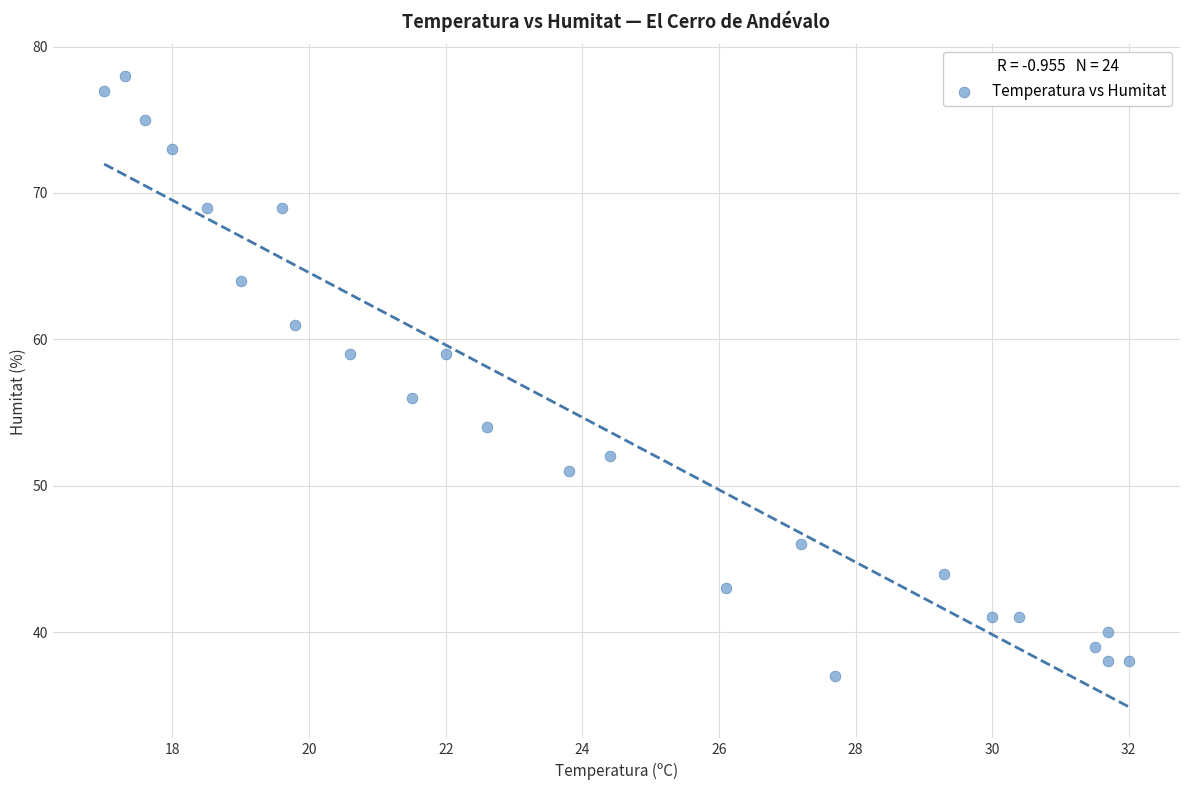

What Y value in the scatter plot is closest to 57?

56